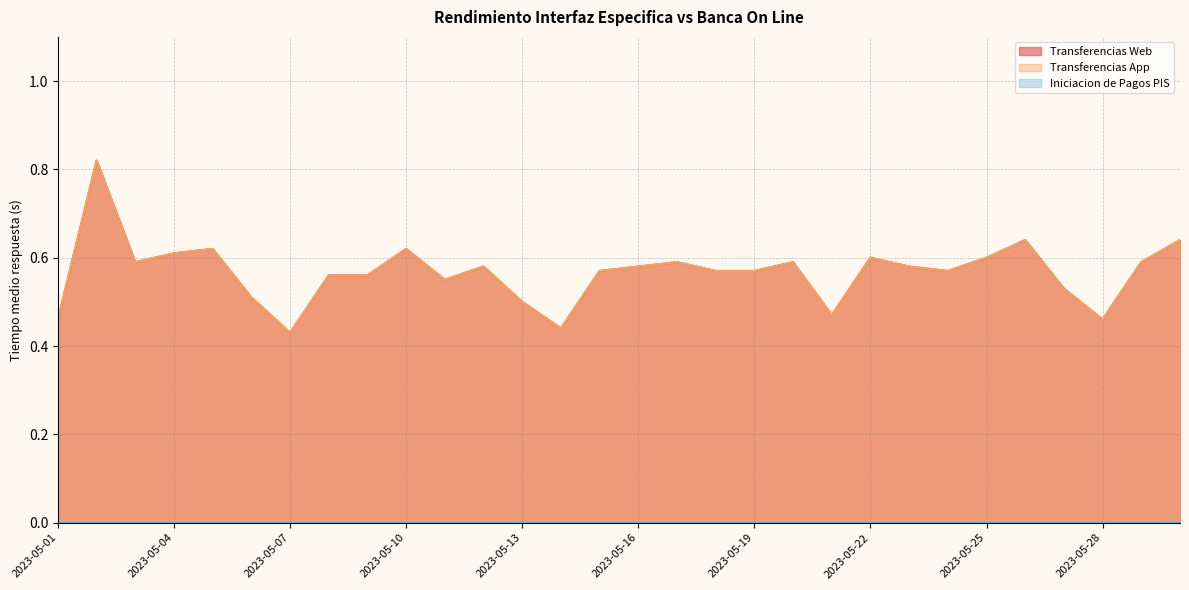

At which label does Transferencias App reach its peak?

2023-05-02